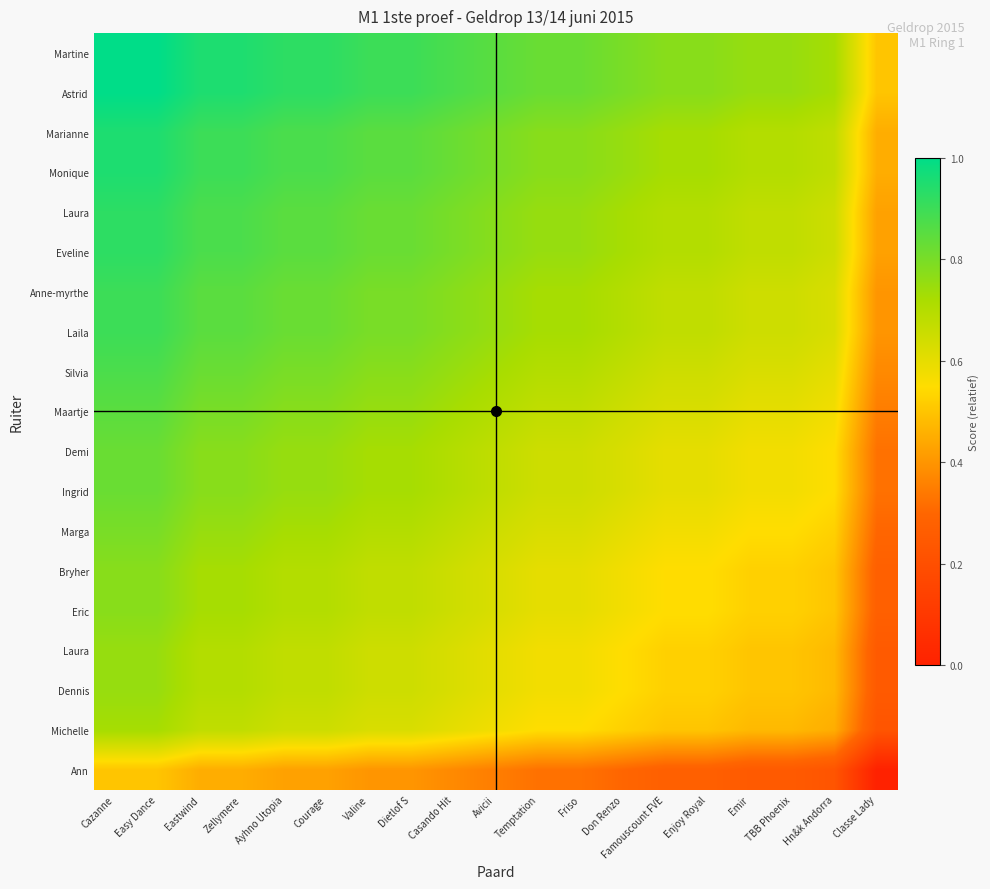

At which category is the sum across all series the highest?

Cazanne